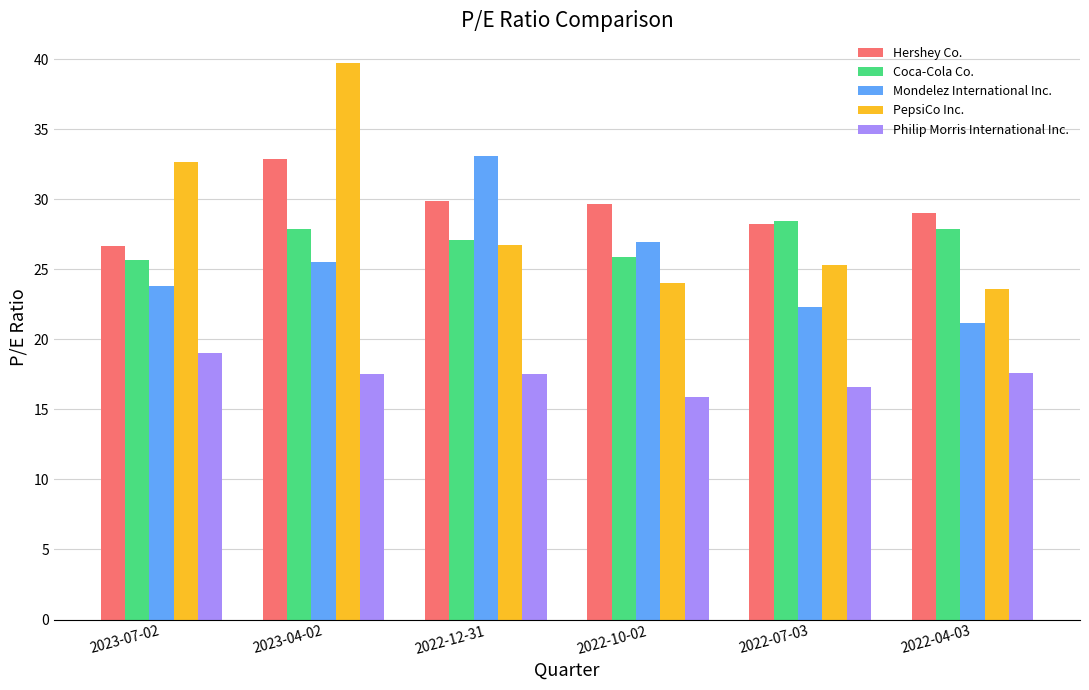

What is the smallest value displayed?

15.9